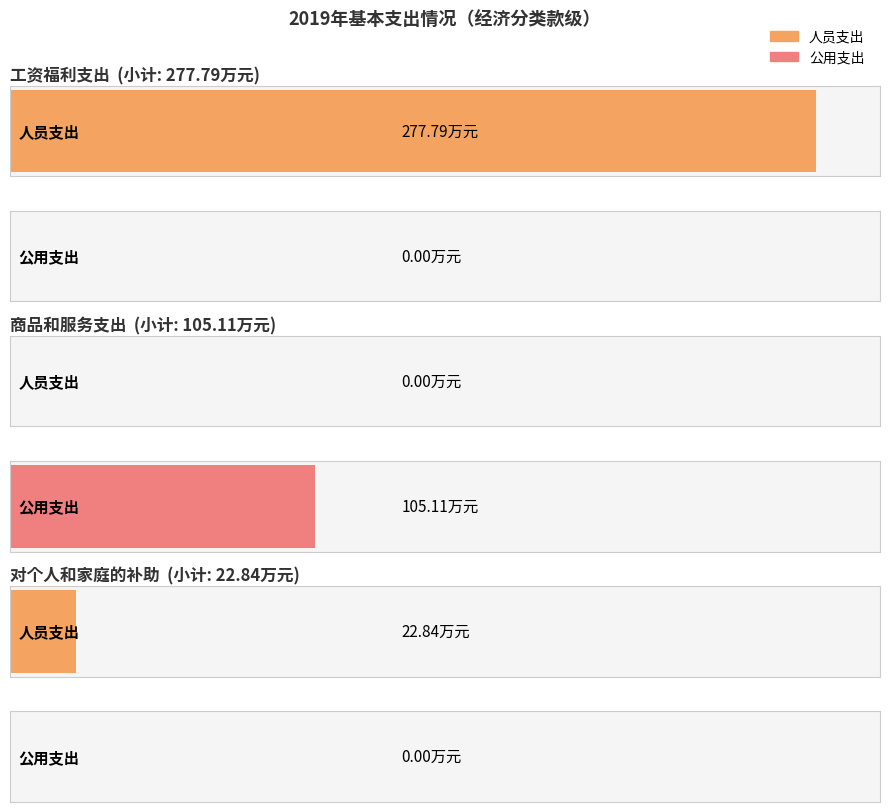

Is it true that 小计 equals 6.9 at 对个人和家庭的补助?

False